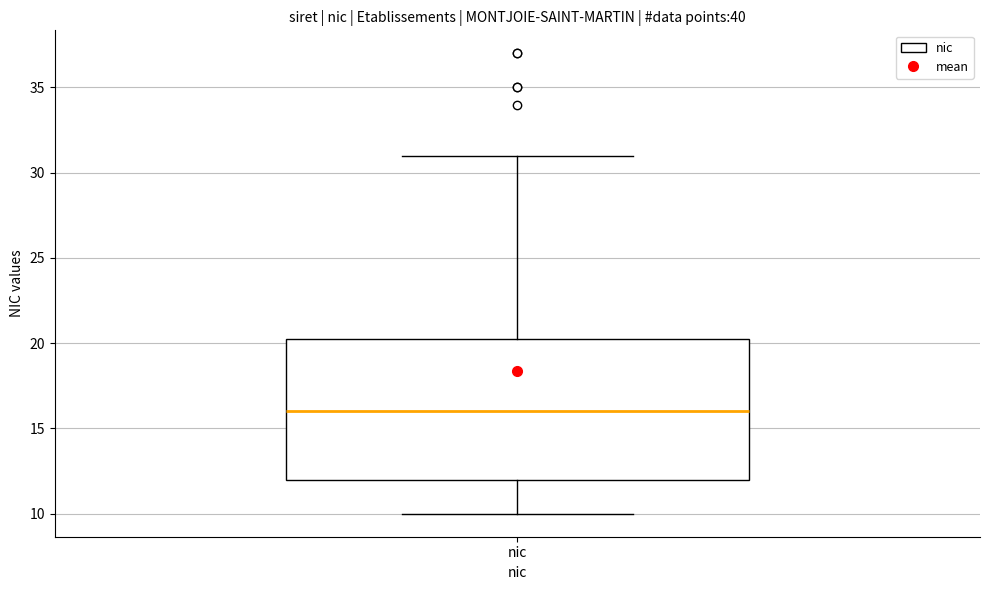

Read this box plot against the y-axis: the position of the median line, the range covered by the box, and the ends of both whiskers. The values are not printed on the chart, so give them approximately, as read against the axis.

median 16.0, box 12.0 to 20.5, whiskers 10.0 to 31.0